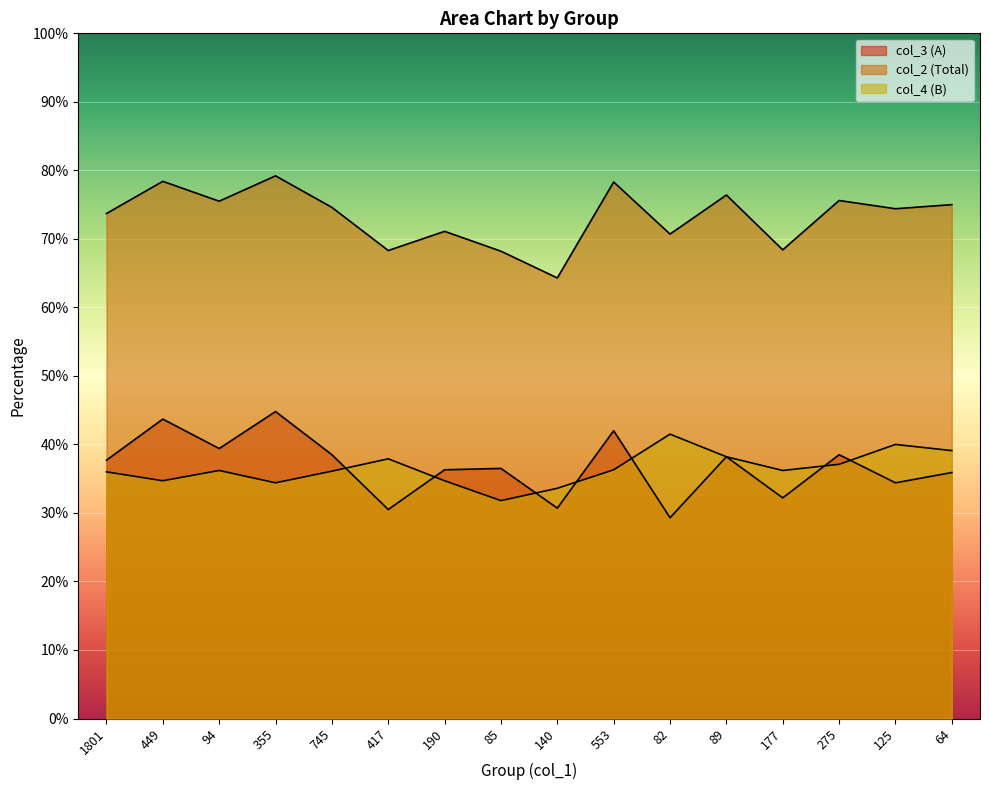

What is the total value across all series at 64?

150.0